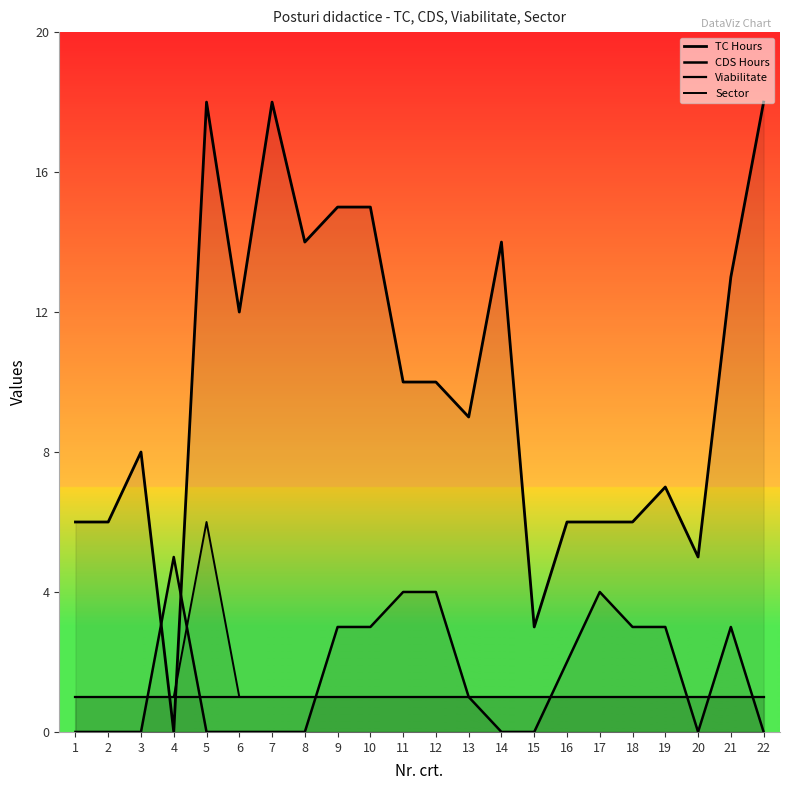

What is the total value across all series at 7?

20